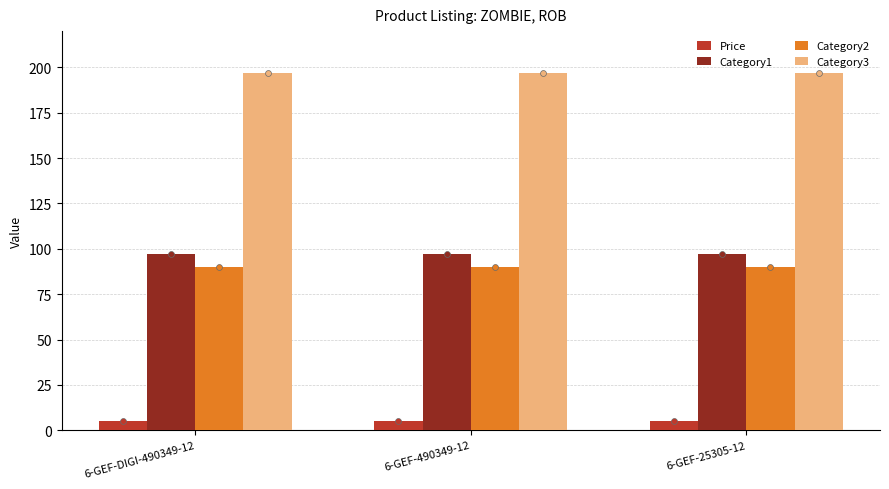

What is the total value across all series at 6-GEF-25305-12?

389.0